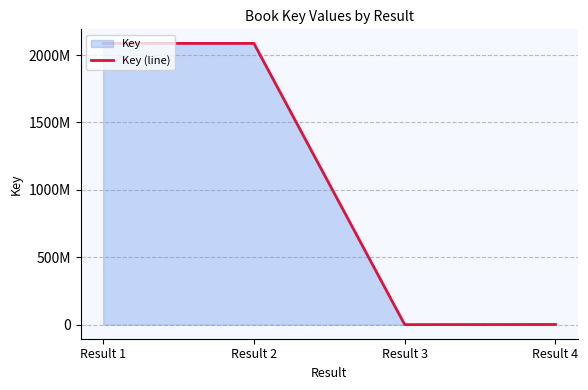

Rank the categories by value from highest to lowest.

Result 1, Result 2, Result 4, Result 3